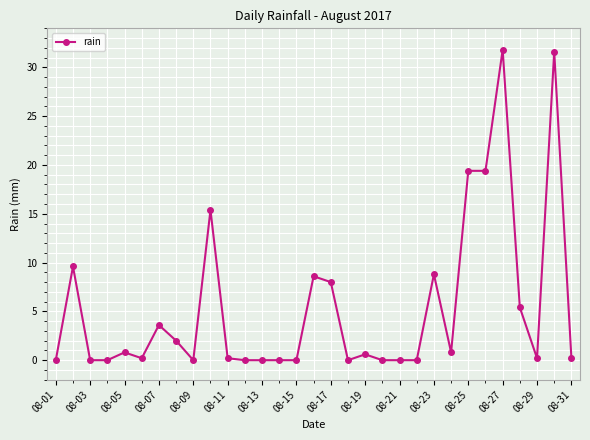

What is the greatest value displayed?

31.8